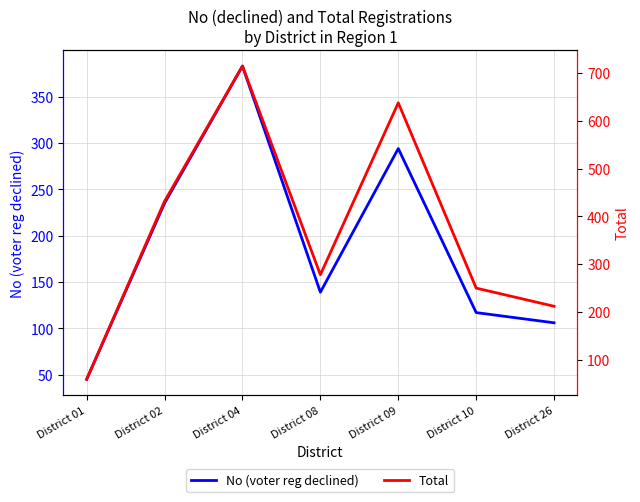

What is the difference between the maximum and minimum values in the Total series?

656